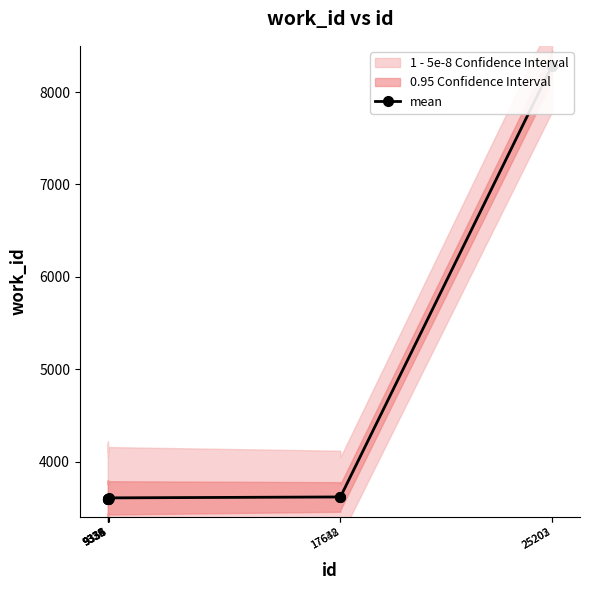

Rank the categories by value from highest to lowest.

25202, 25203, 17638, 17642, 9356, 9329, 9333, 9334, 9335, 9336